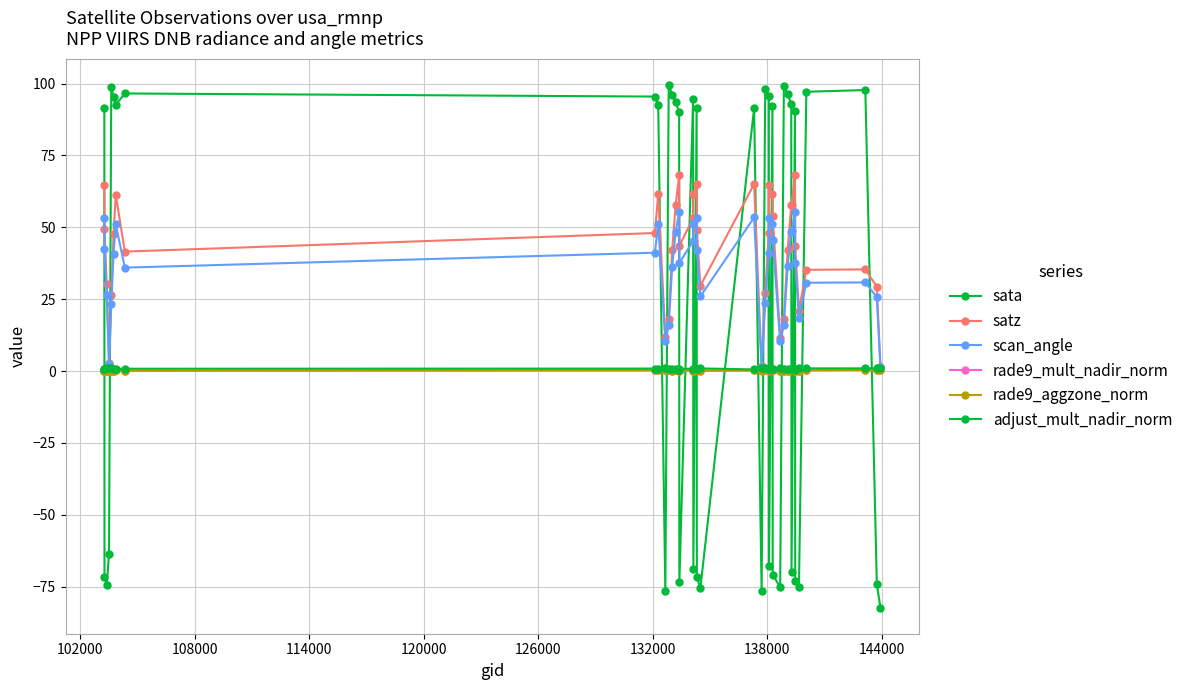

True or false: satz and rade9_aggzone_norm intersect in this chart.

False